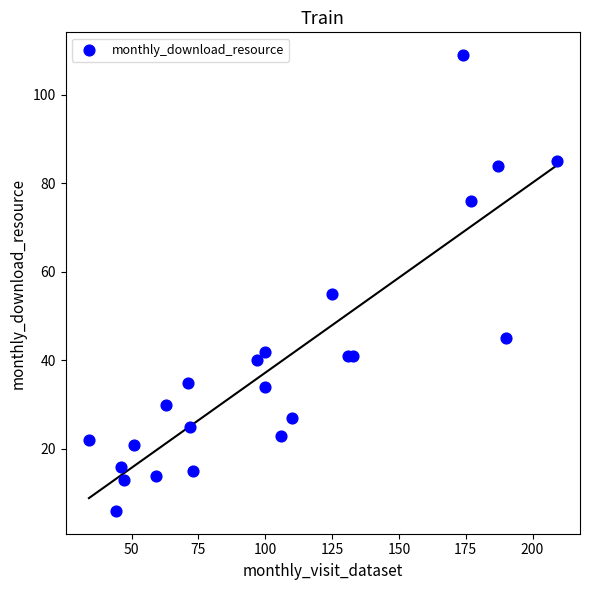

What is the range of Y values (max minus min)?

103